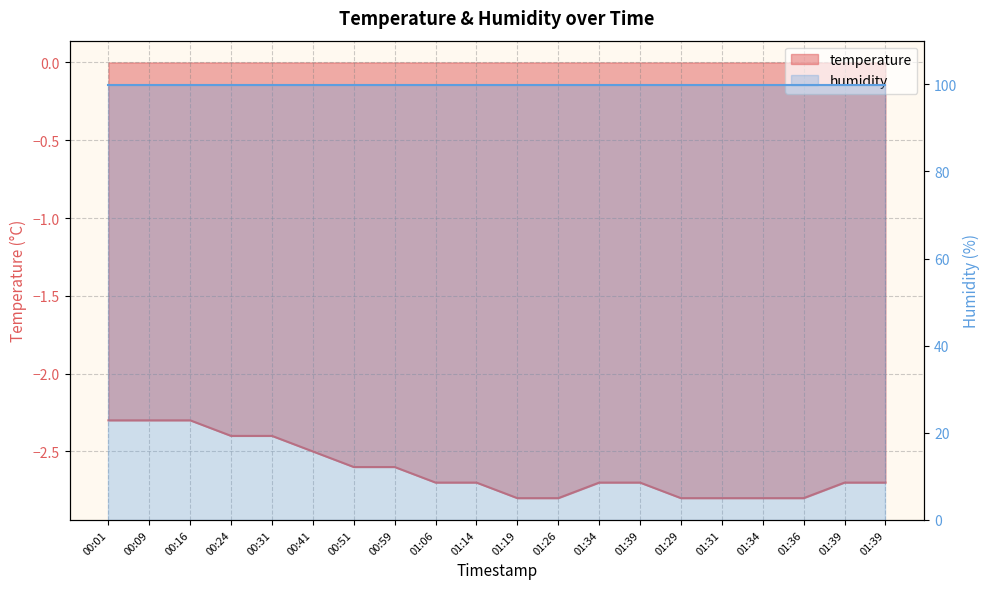

What is the difference between the values at 01:39 and 00:51?

0.1